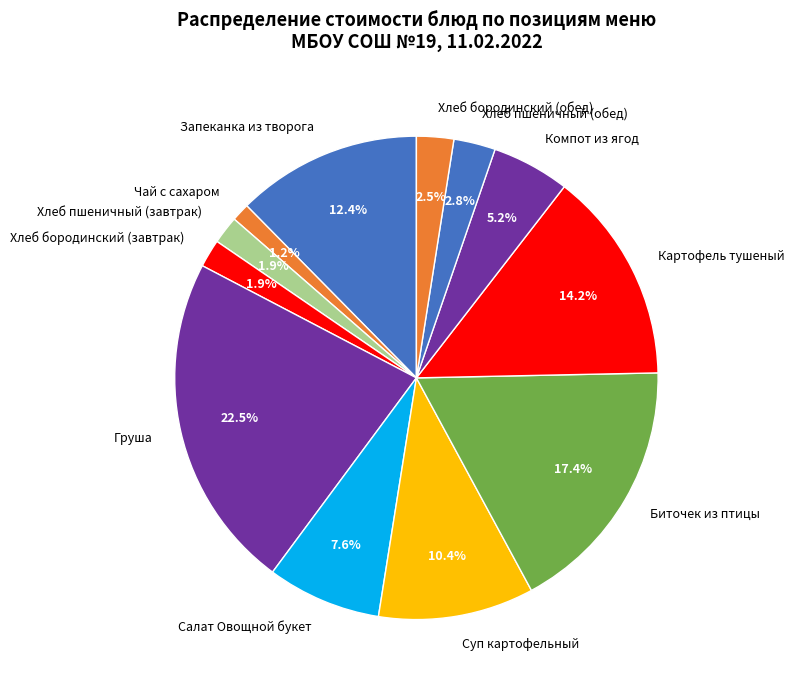

Does Суп картофельный represent more than half of the total?

No